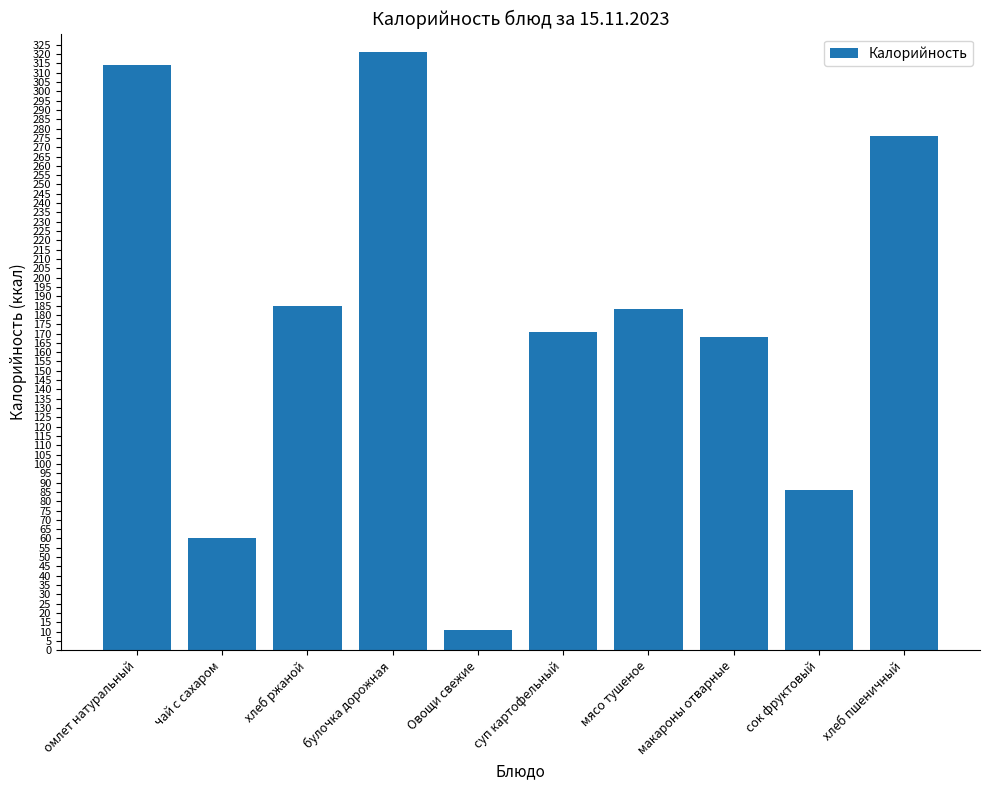

What is the average value?

178